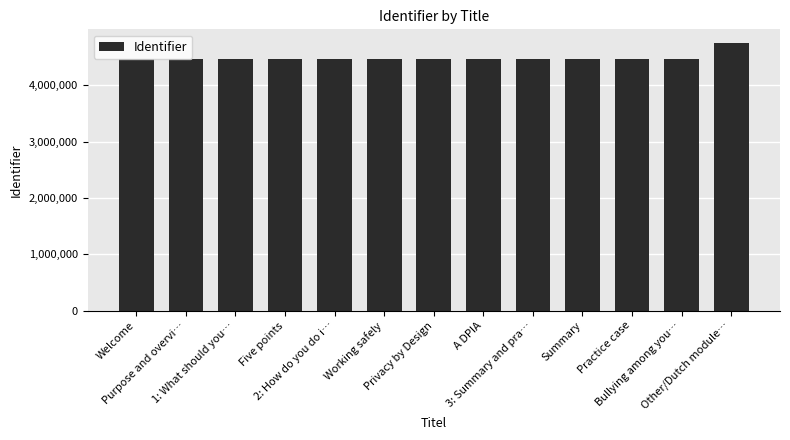

What is the smallest value displayed?

4464448